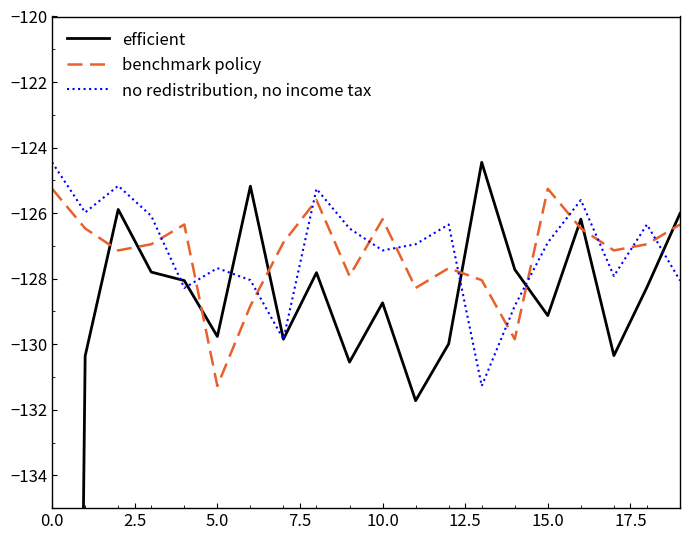

Reading left to right, list all the values displayed in this chart.

efficient: -220.6	-130.4	-125.9	-127.8	-128.1	-129.8	-125.2	-129.8	-127.8	-130.5	-128.7	-131.7	-130.0	-124.4	-127.7	-129.1	-126.2	-130.3	-128.3	-126.0
benchmark policy: -125.3	-126.5	-127.1	-126.9	-126.3	-131.3	-128.8	-126.9	-125.6	-127.9	-126.2	-128.3	-127.7	-128.0	-129.8	-125.3	-126.5	-127.1	-126.9	-126.3
no redistribution, no income tax: -124.4	-126.0	-125.2	-126.1	-128.3	-127.7	-128.0	-129.8	-125.3	-126.5	-127.1	-126.9	-126.3	-131.3	-128.8	-126.9	-125.6	-127.9	-126.3	-128.1